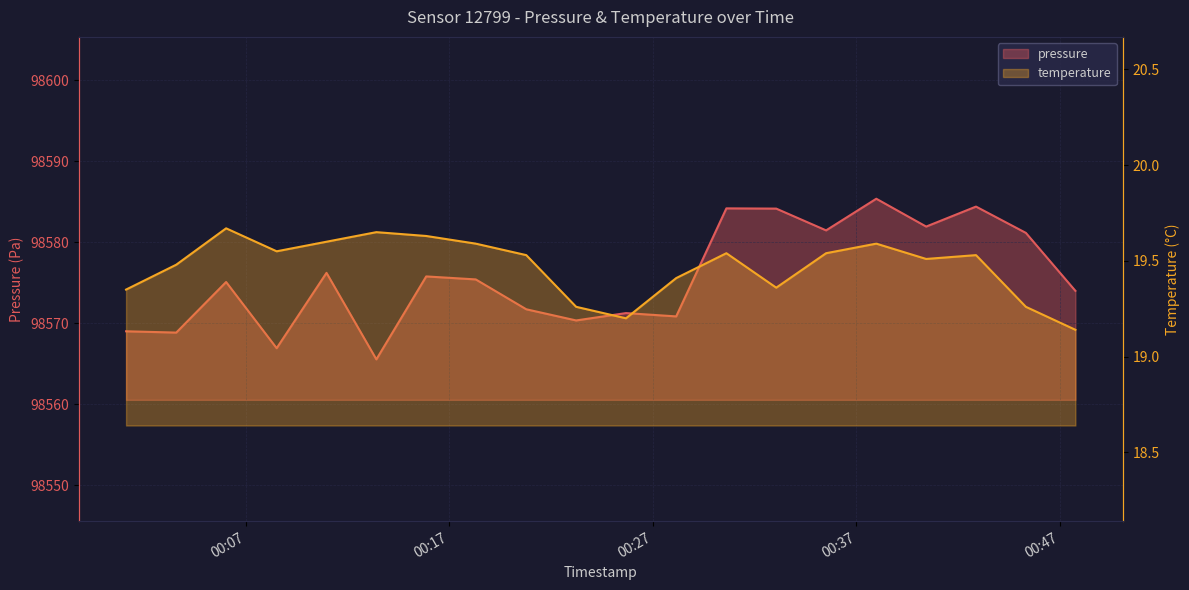

The pressure series shows 55834.2 at 18. True or false?

False